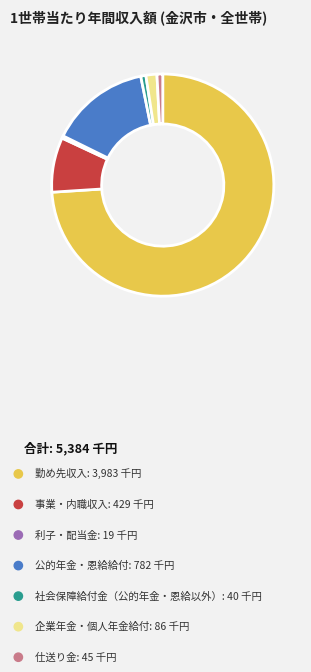

Is the sum of 公的年金・恩給給付 and 勤め先収入 greater than half?

Yes